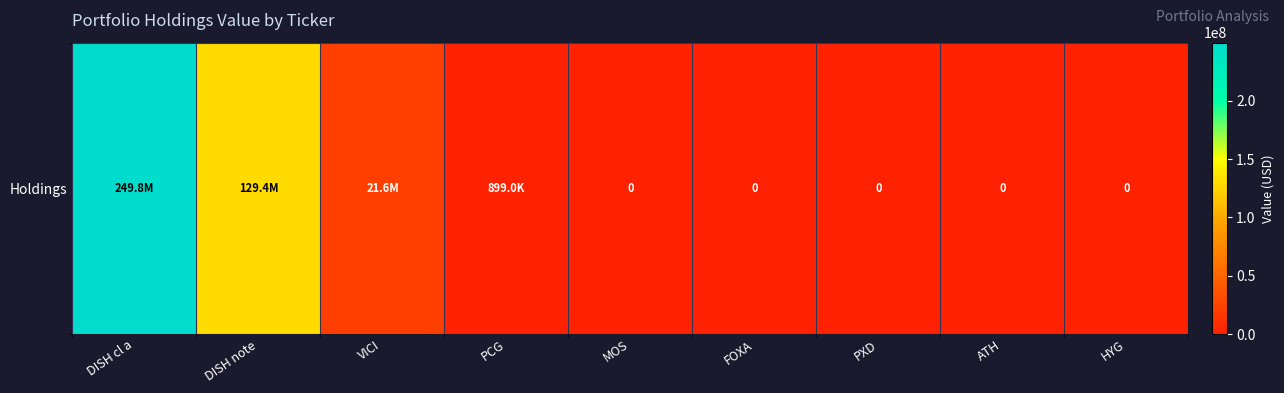

How many values are above zero?

4